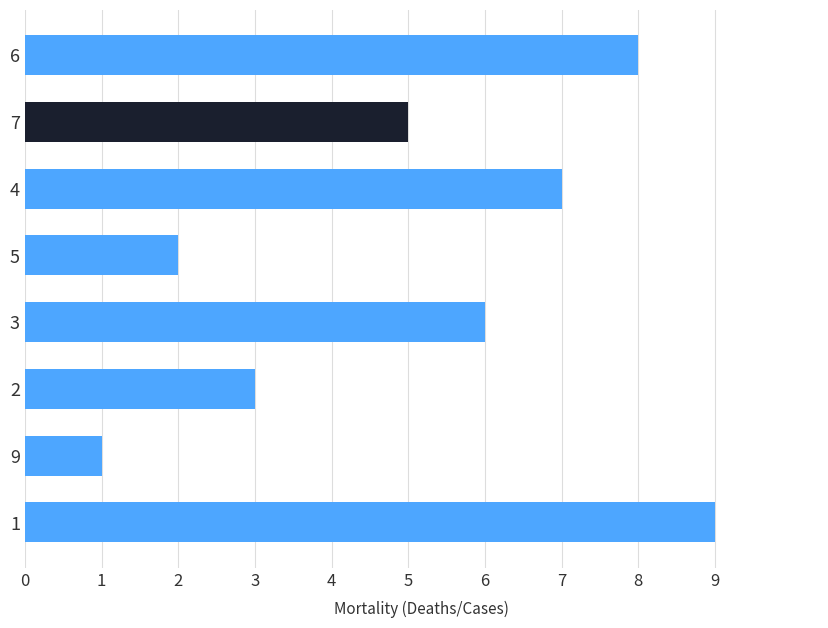

True or false: the data shows 10 at 2.

False